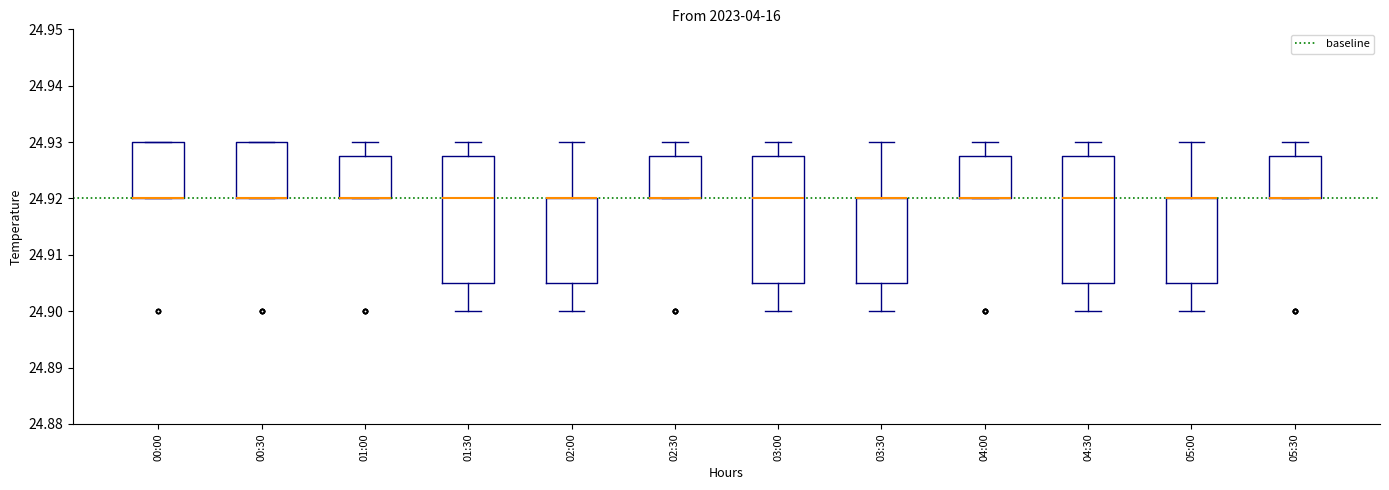

Where does the upper whisker of the box for 04:30 end on the y-axis? The values are not printed on the chart, so give them approximately, as read against the axis.

24.930